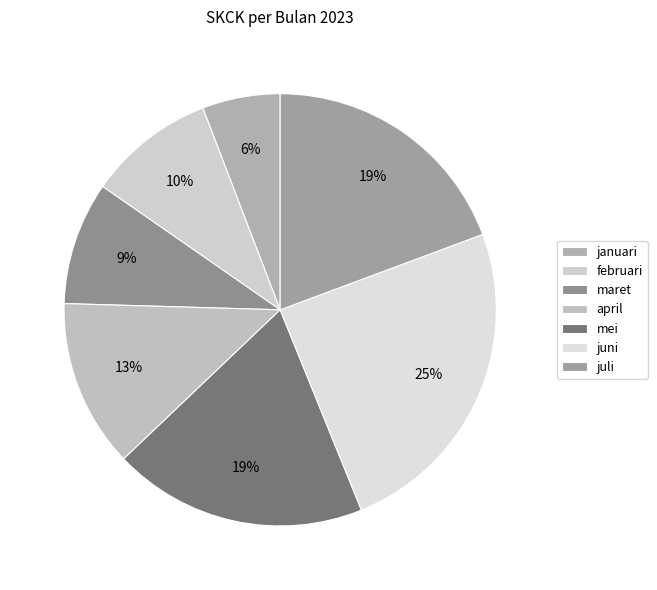

What portion of the pie excludes mei?

81.0%